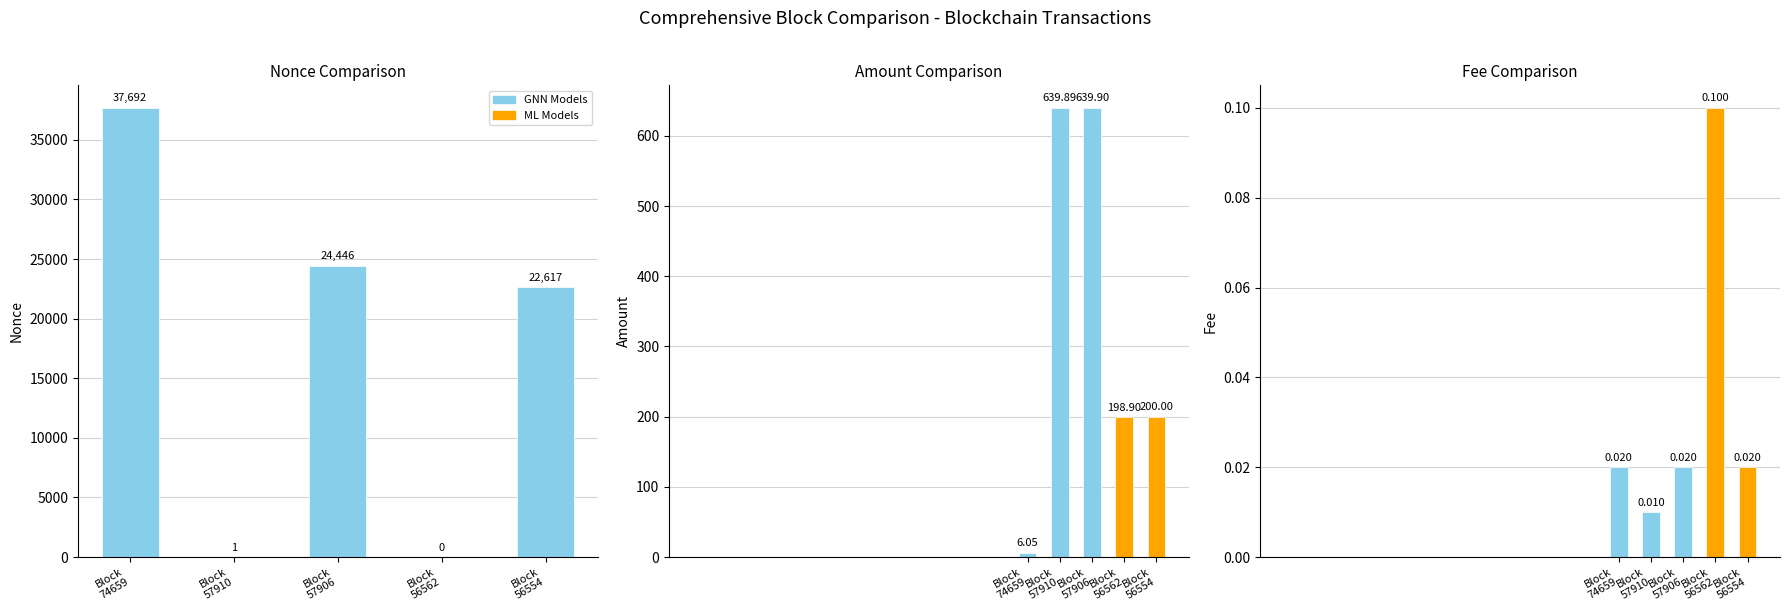

Is it true that the value at Block
57910 is 2?

False